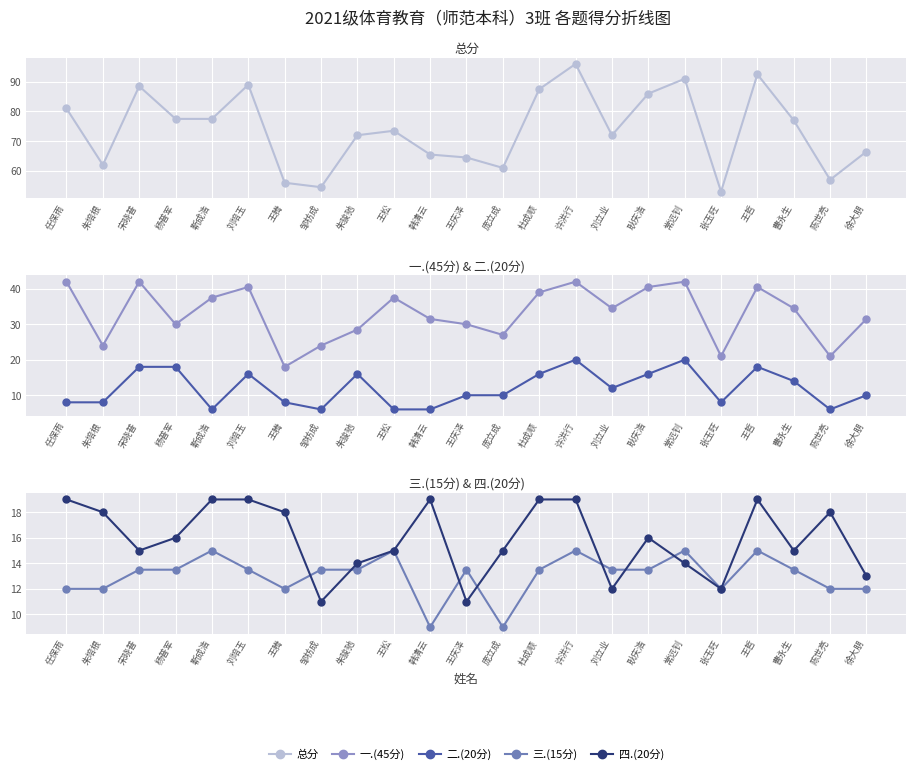

How many lines are shown in the chart?

5